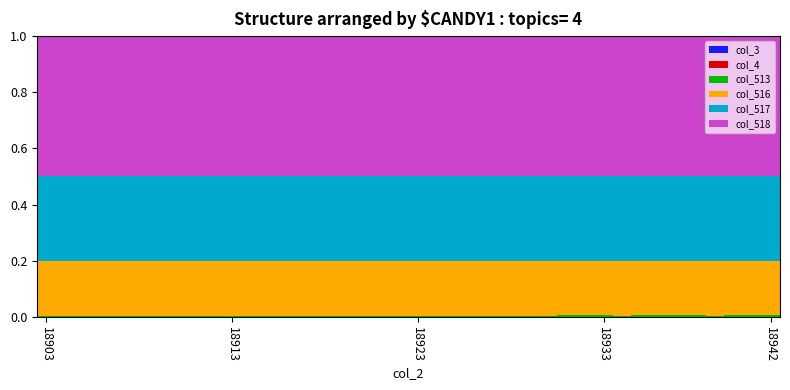

How many series are shown in this chart?

4